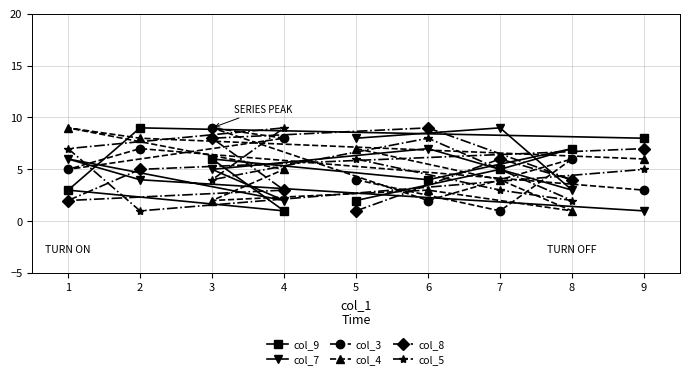

The col_9 series shows 1 at 4. True or false?

True